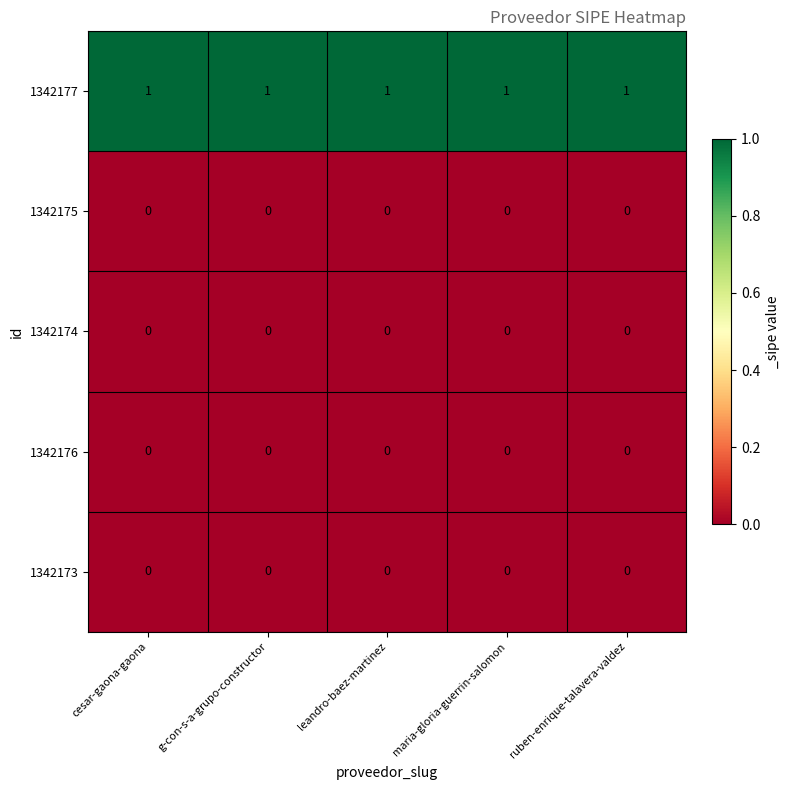

True or false: 1342177 has a value of 1 at ruben-enrique-talavera-valdez.

True